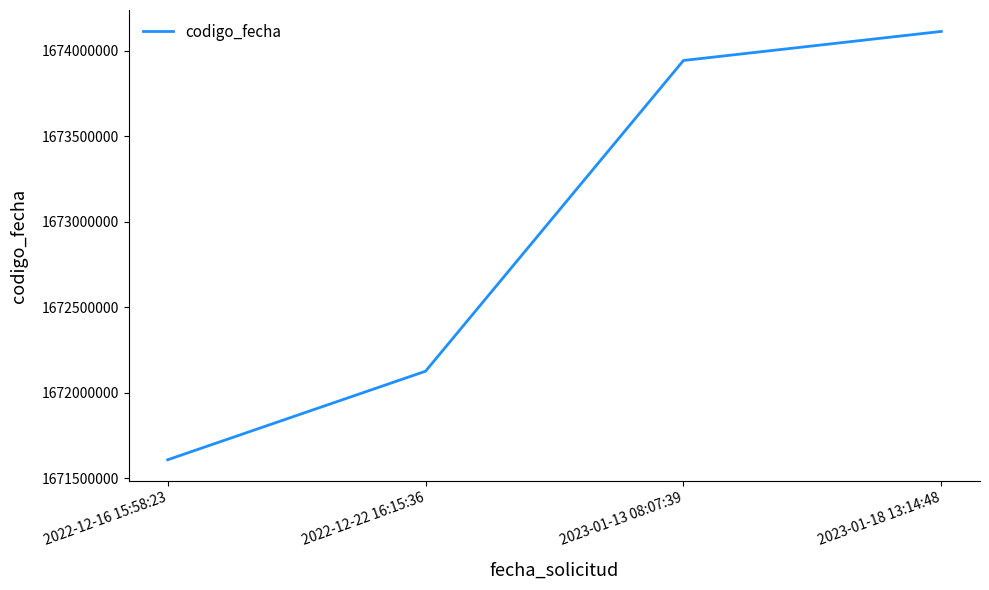

True or false: the data shows 1673942691 at 2023-01-13 08:07:39.

True